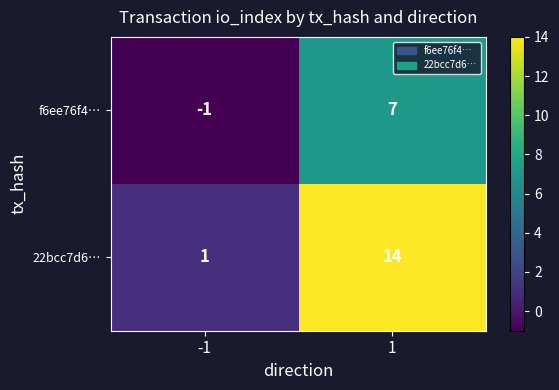

Rank the series by their maximum value, from highest to lowest.

22bcc7d6…, f6ee76f4…